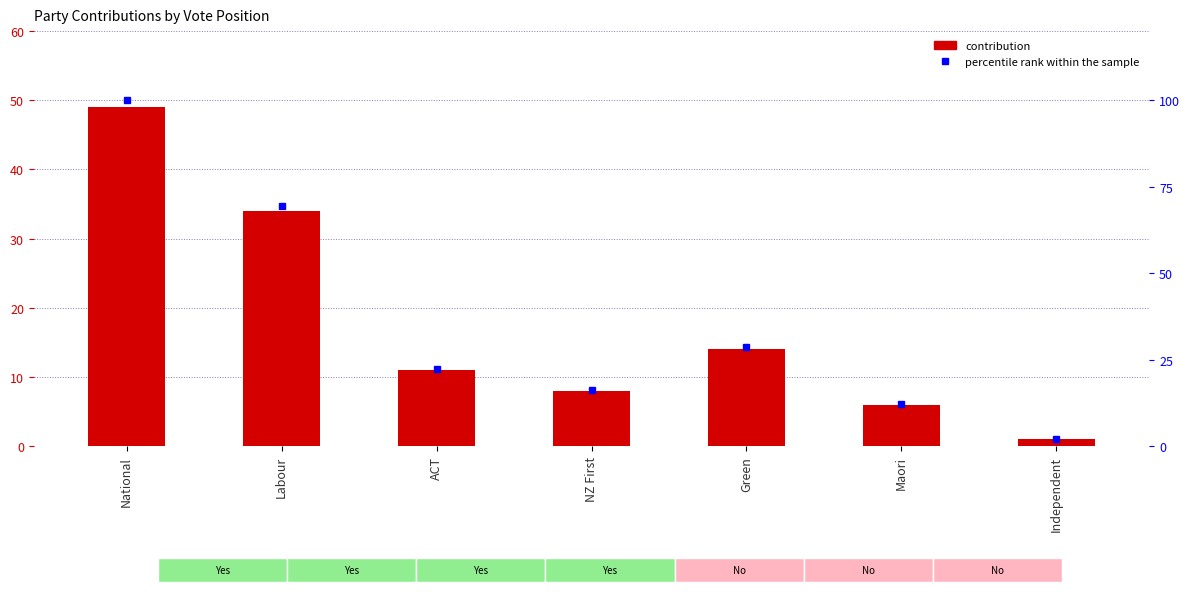

True or false: percentile rank within the sample has a value of 94.4 at Labour.

False